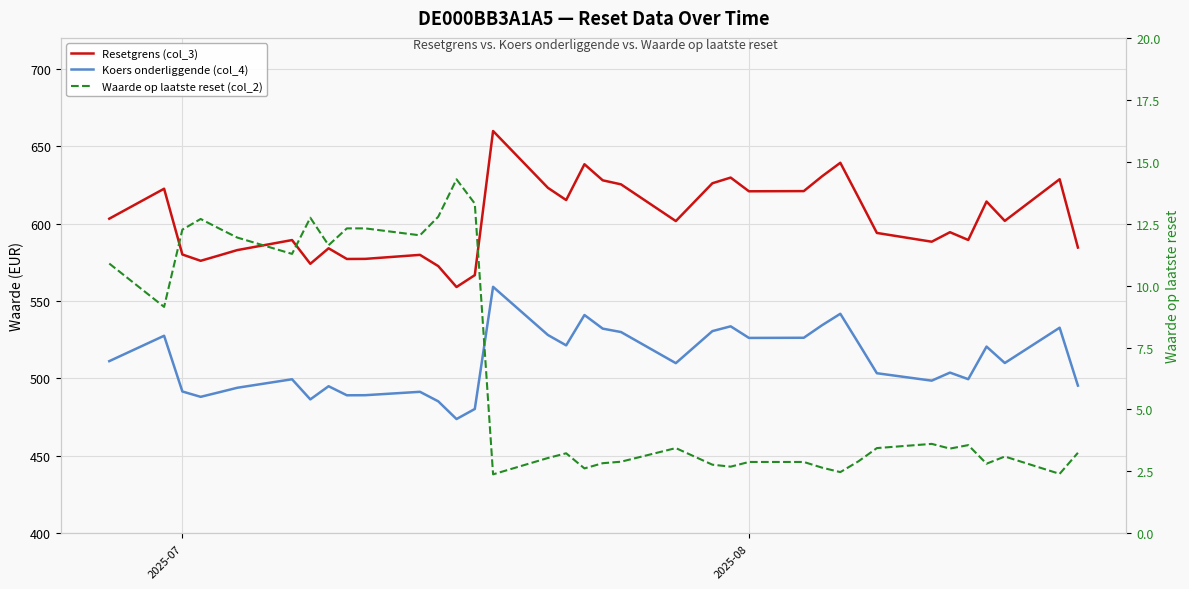

True or false: Waarde op laatste reset (col_2) and Resetgrens (col_3) cross at least once.

False